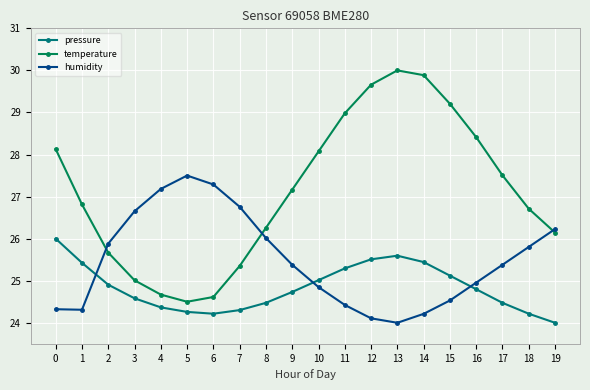

What is the sum of the temperature values at 12 and 16?

58.1